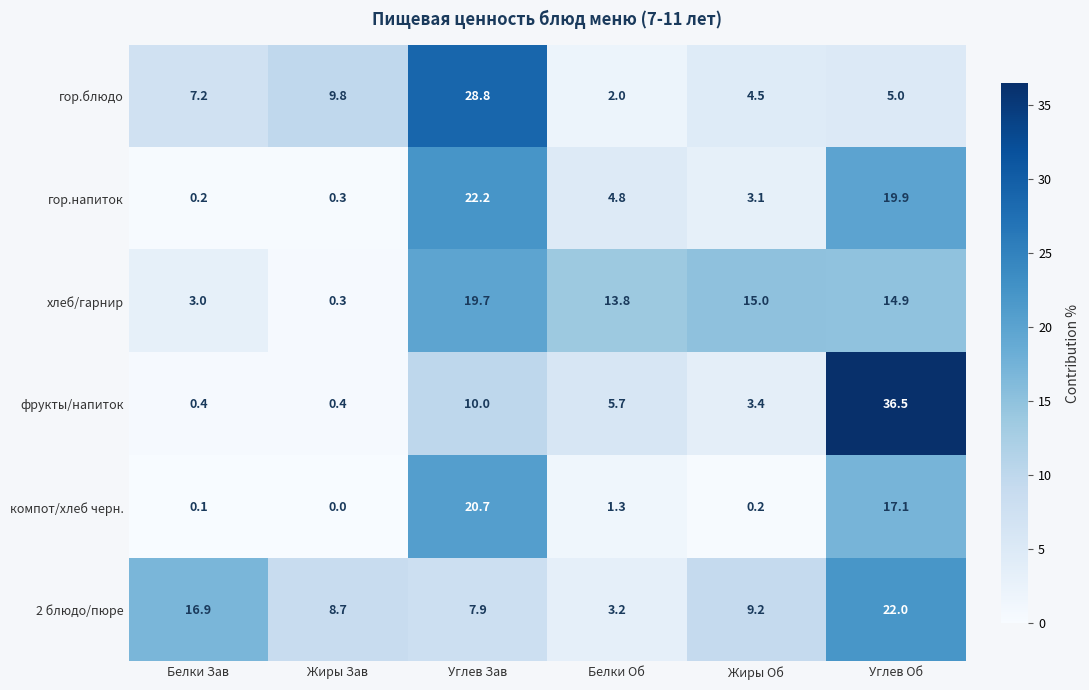

Where is компот/хлеб черн. nearest to the value 10?

Углев Об